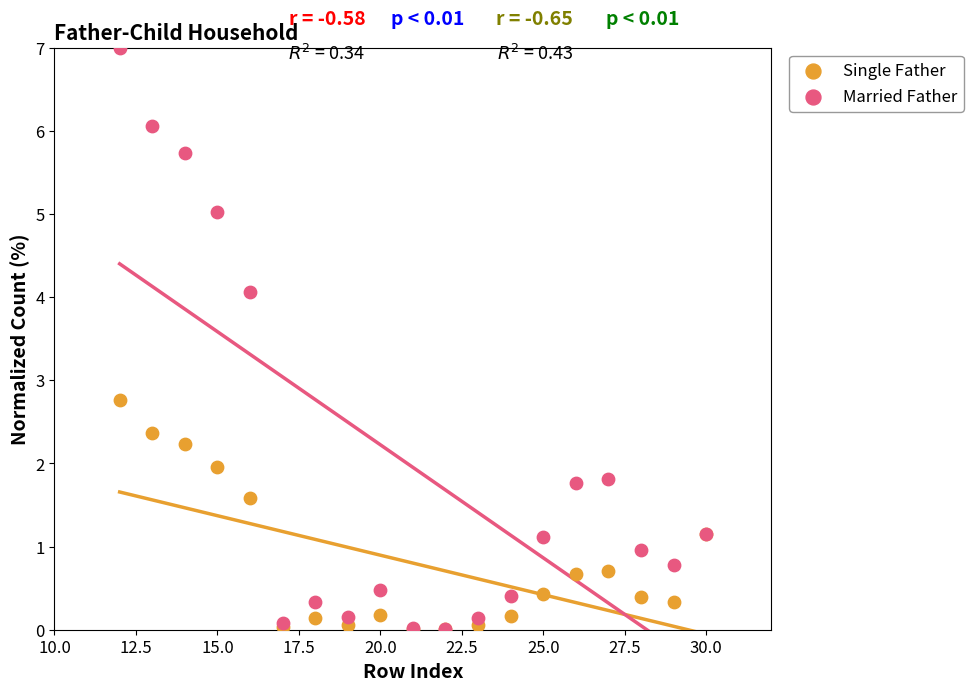

Across all series, what Y value is closest to 3?

2.8